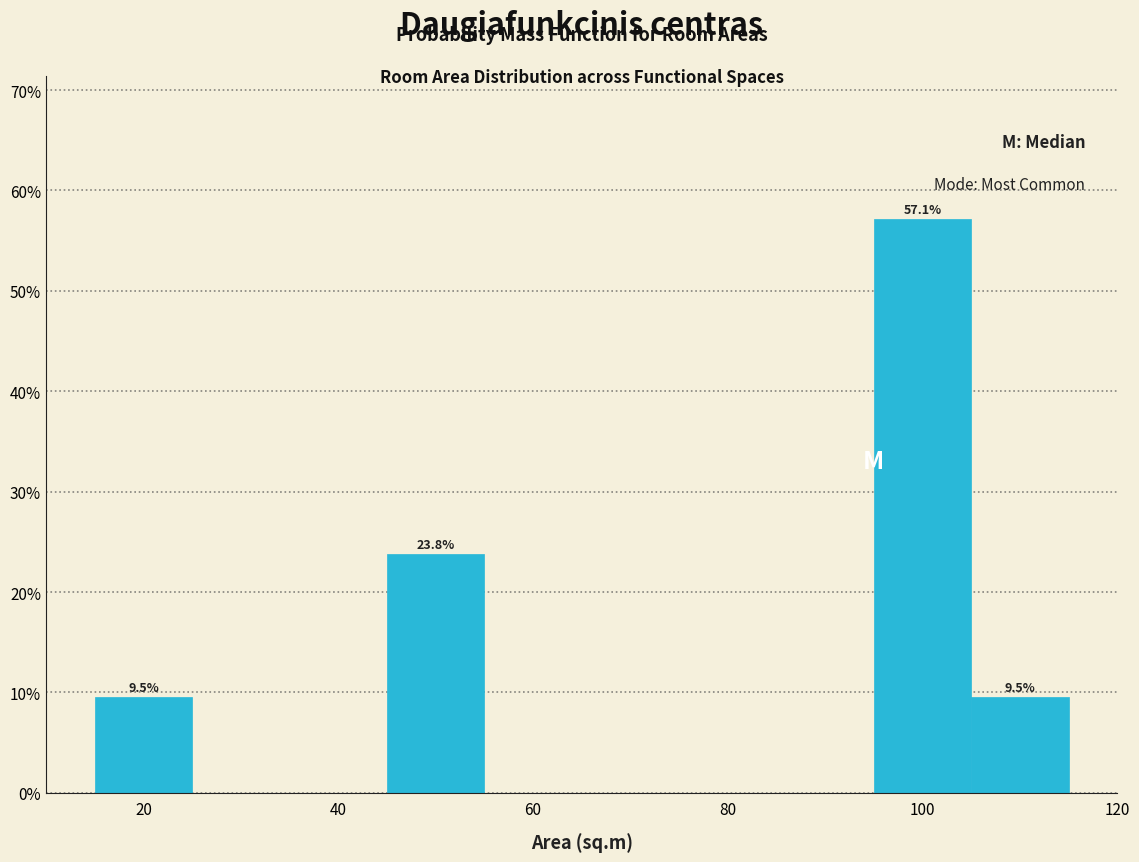

Over which range of the x-axis is the bar tallest?

95 to 105